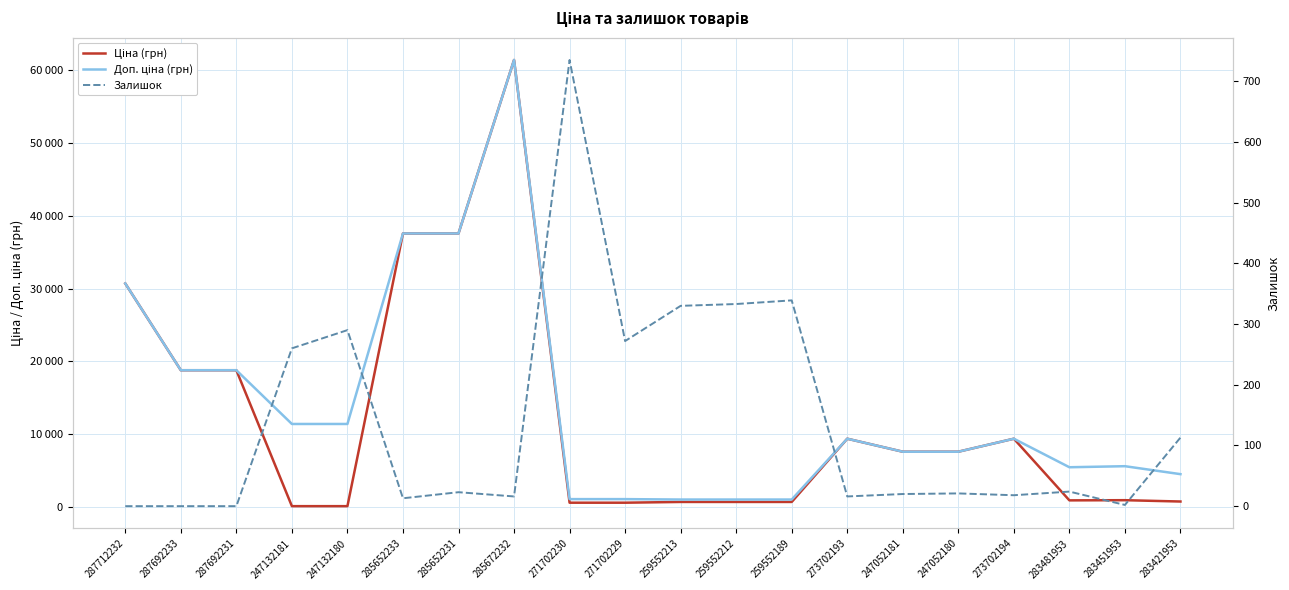

What is the value of the Залишок point at the 18th from the left?

24.0